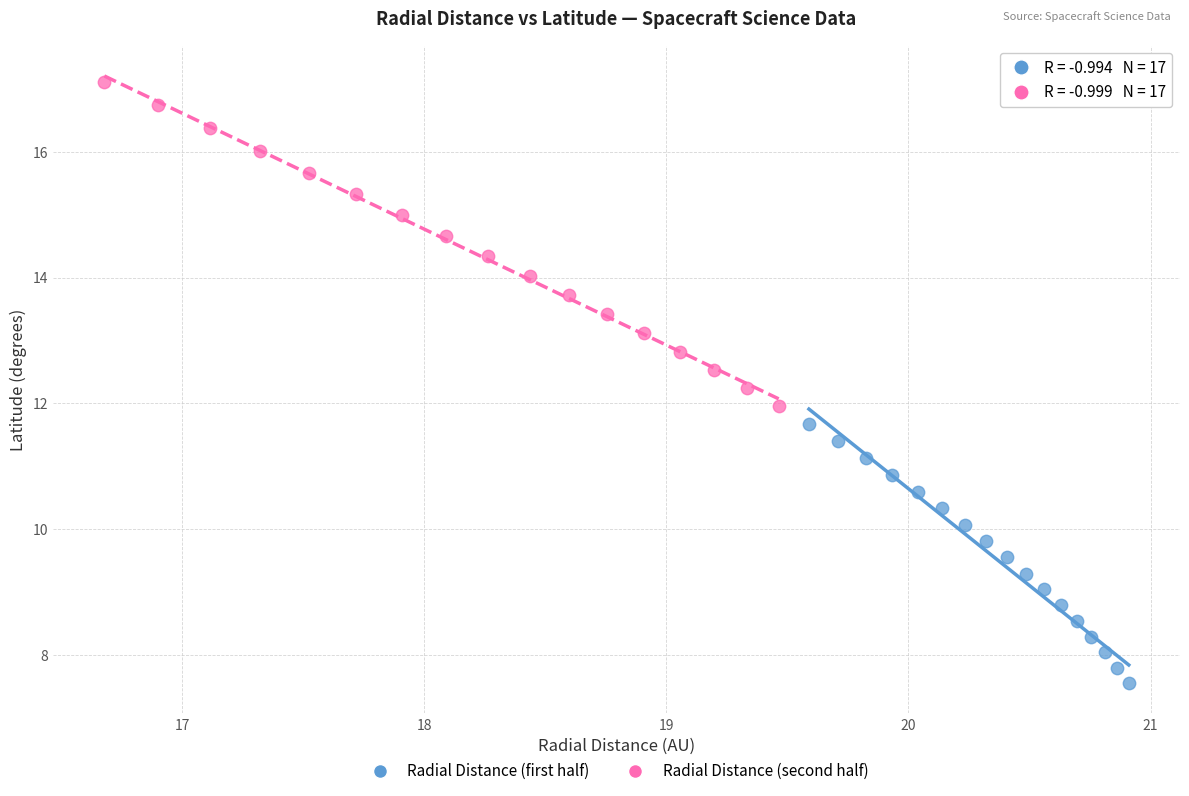

Which series contains the highest Y value?

Radial Distance (second half)